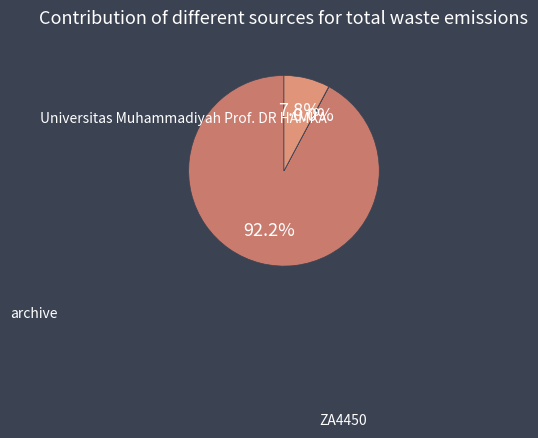

Rank the categories by value from highest to lowest.

Universitas Muhammadiyah Prof. DR HAMKA, ZA4450, archive